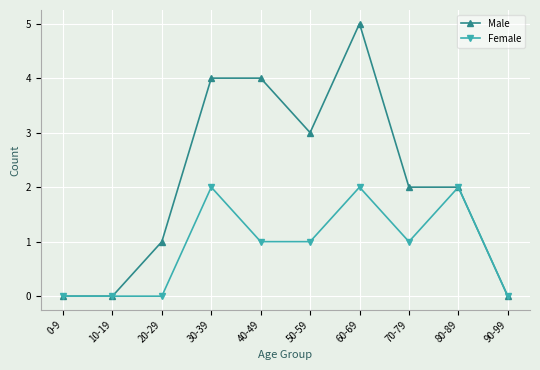

How many lines are shown in the chart?

2